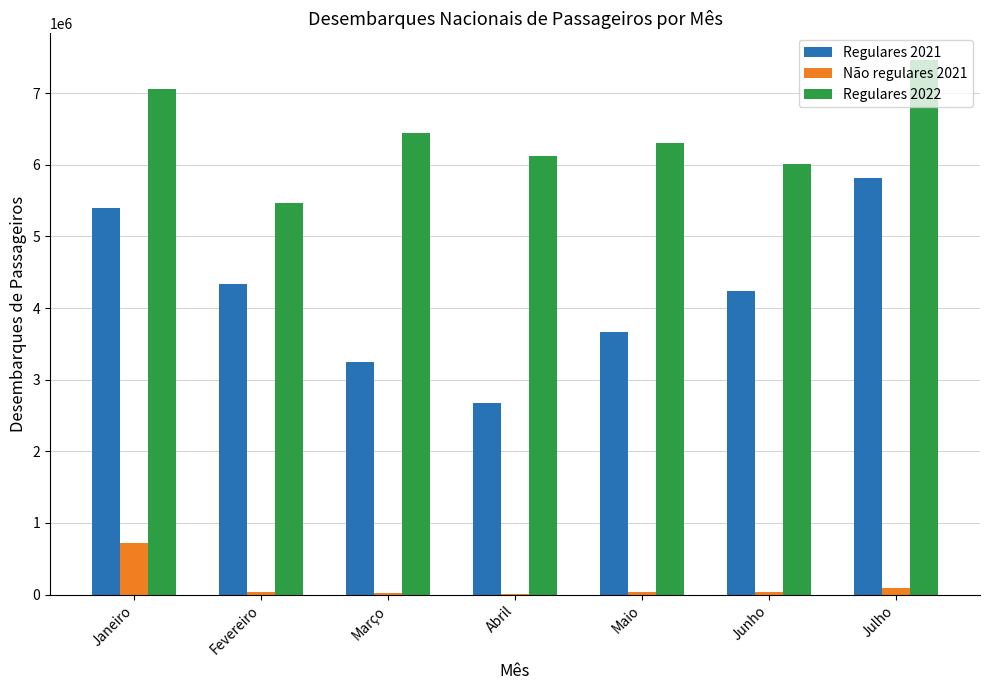

How many groups of bars are there?

7